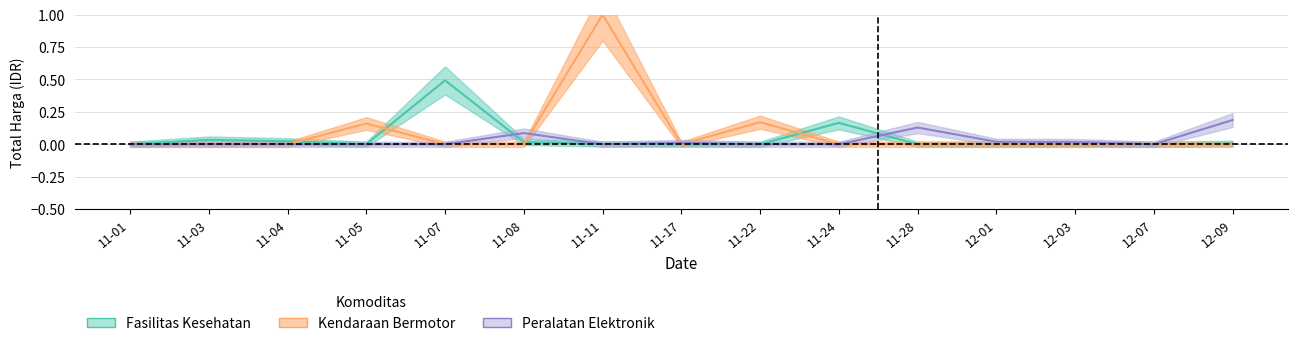

How many lines are shown in the chart?

3